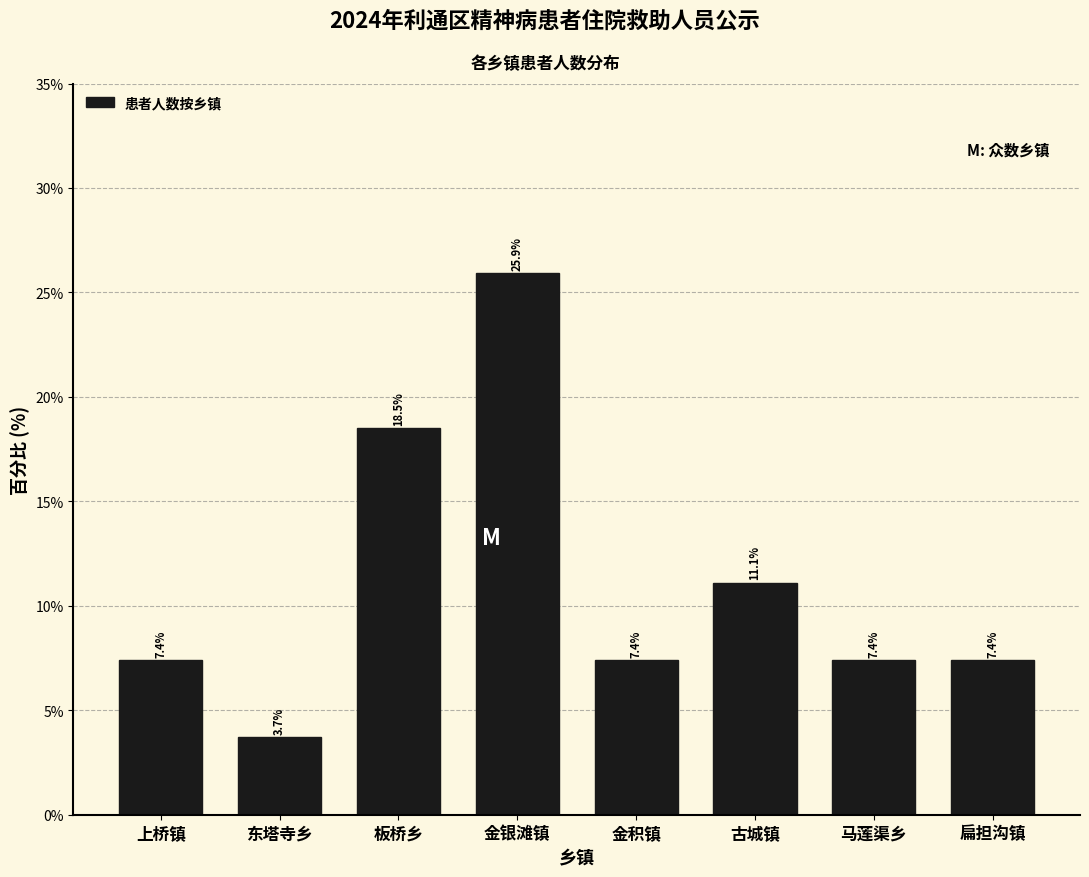

Reading left to right, list all the values displayed in this chart.

上桥镇=7.4	东塔寺乡=3.7	板桥乡=18.5	金银滩镇=25.9	金积镇=7.4	古城镇=11.1	马莲渠乡=7.4	扁担沟镇=7.4